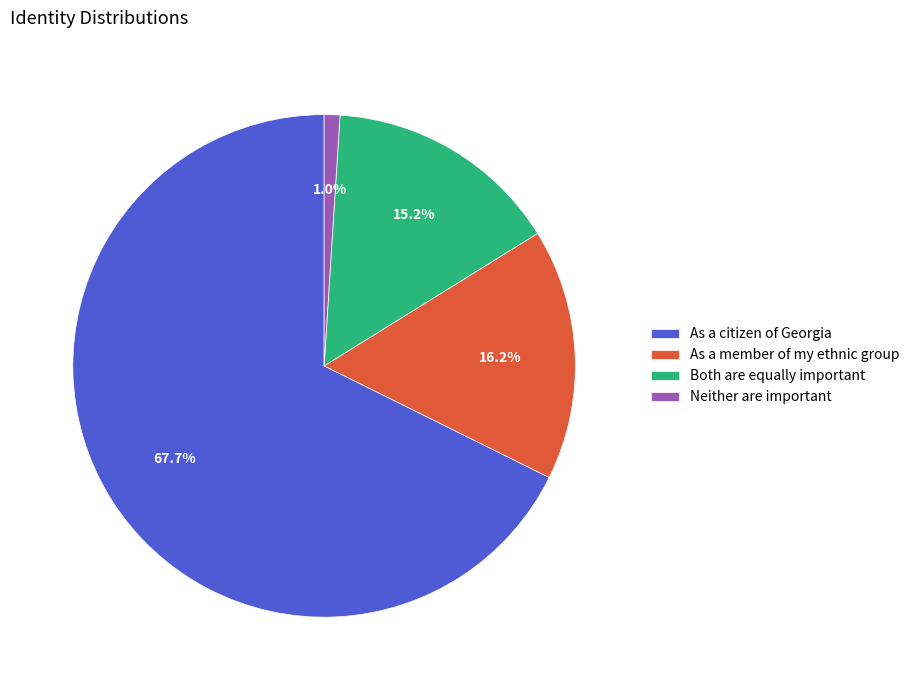

Rank the categories by value from highest to lowest.

As a citizen of Georgia, As a member of my ethnic group, Both are equally important, Neither are important